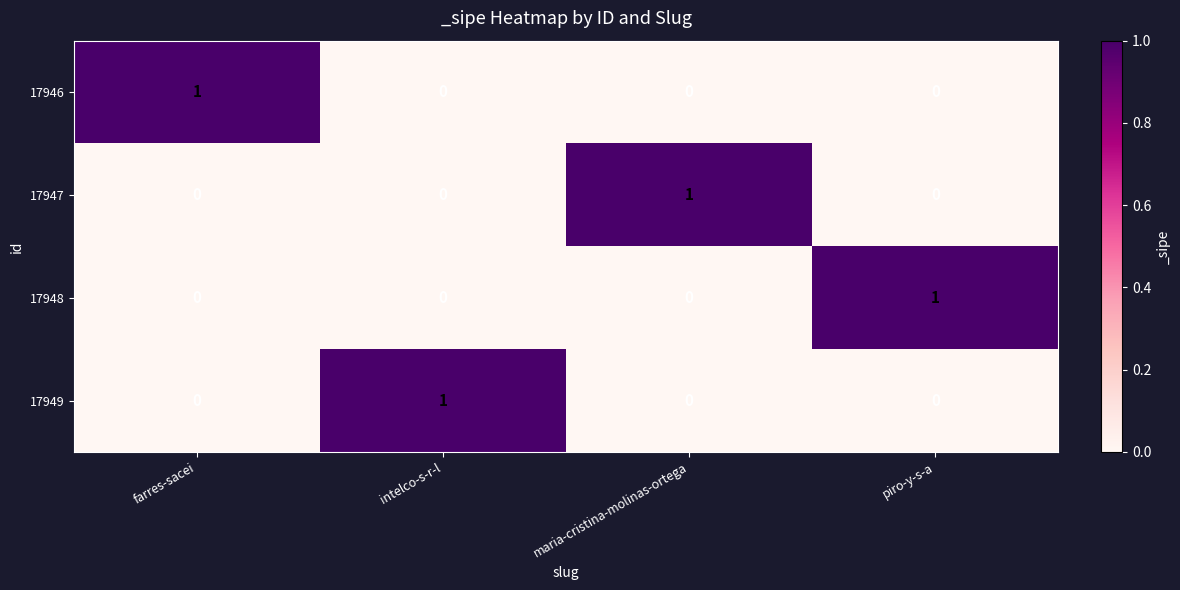

Reading left to right, what are all the values shown in this chart?

17946: 1	0	0	0
17947: 0	0	1	0
17948: 0	0	0	1
17949: 0	1	0	0